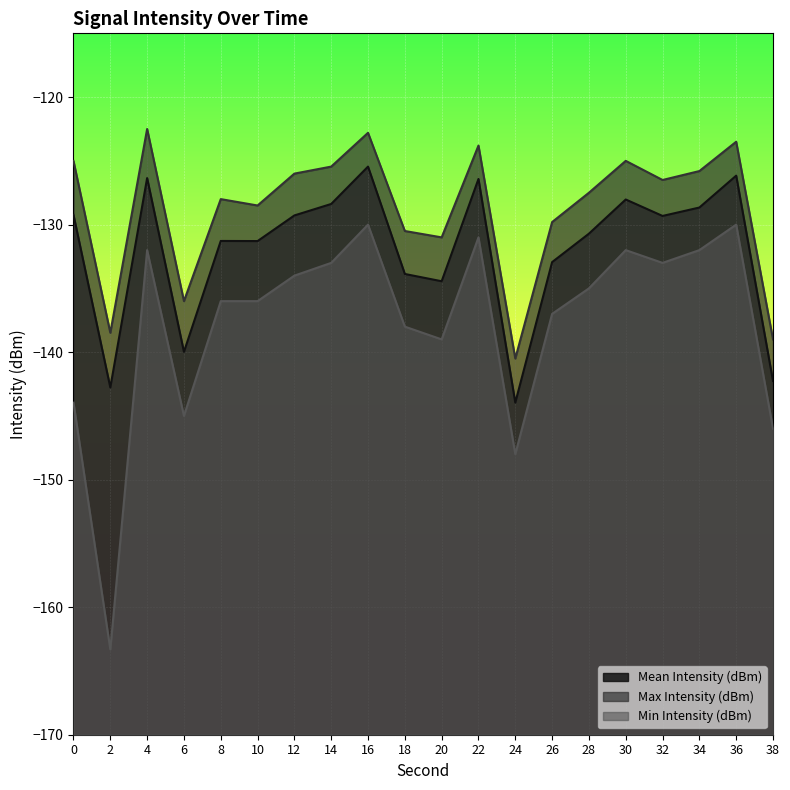

True or false: Min Intensity (dBm) and Mean Intensity (dBm) intersect in this chart.

False